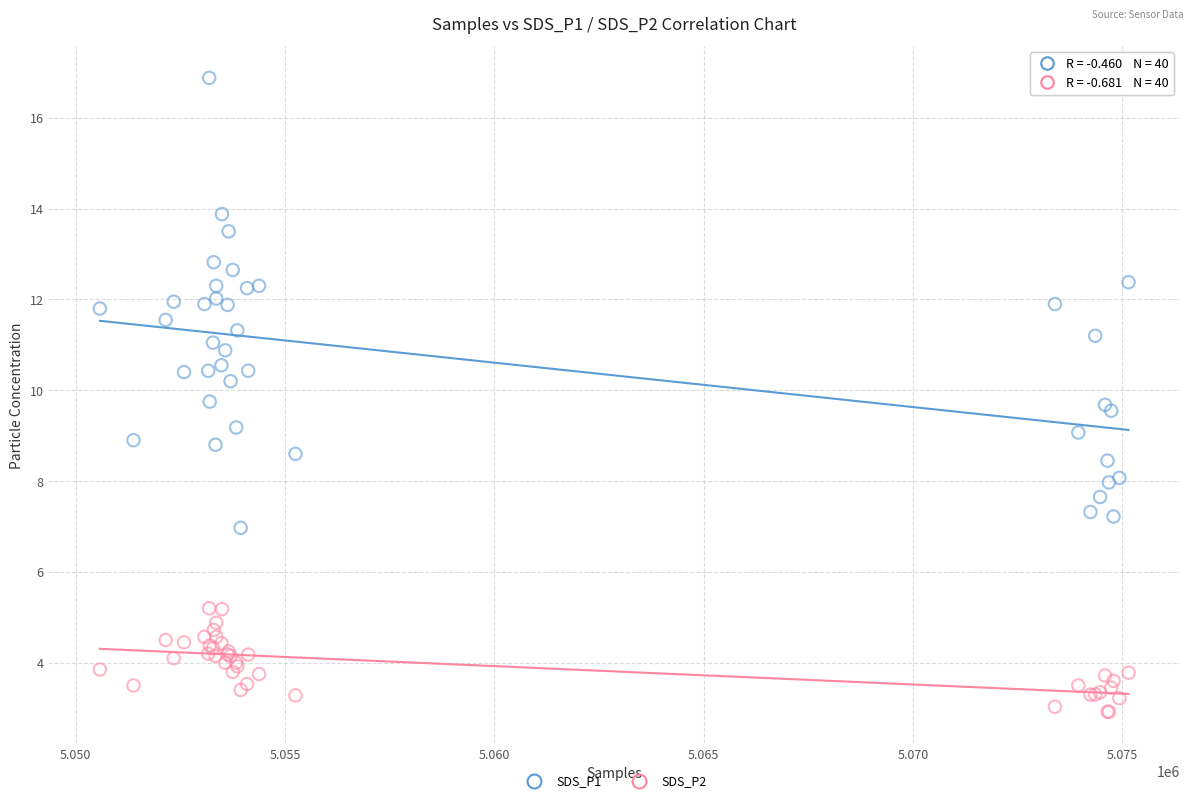

Which series has the largest Y range (max minus min)?

SDS_P1